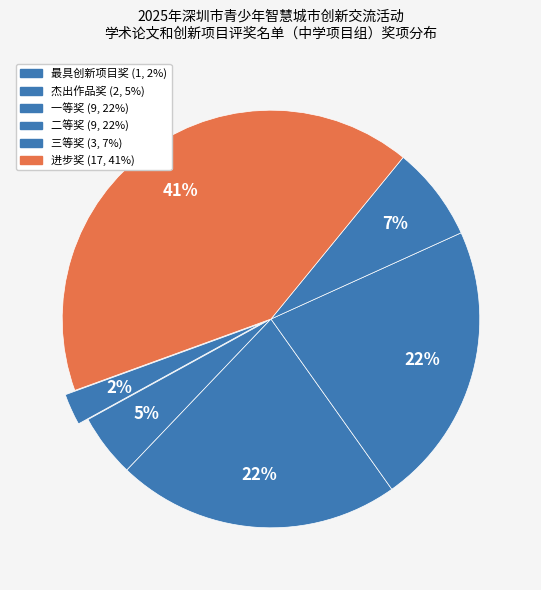

Which category has the biggest portion of the pie?

进步奖